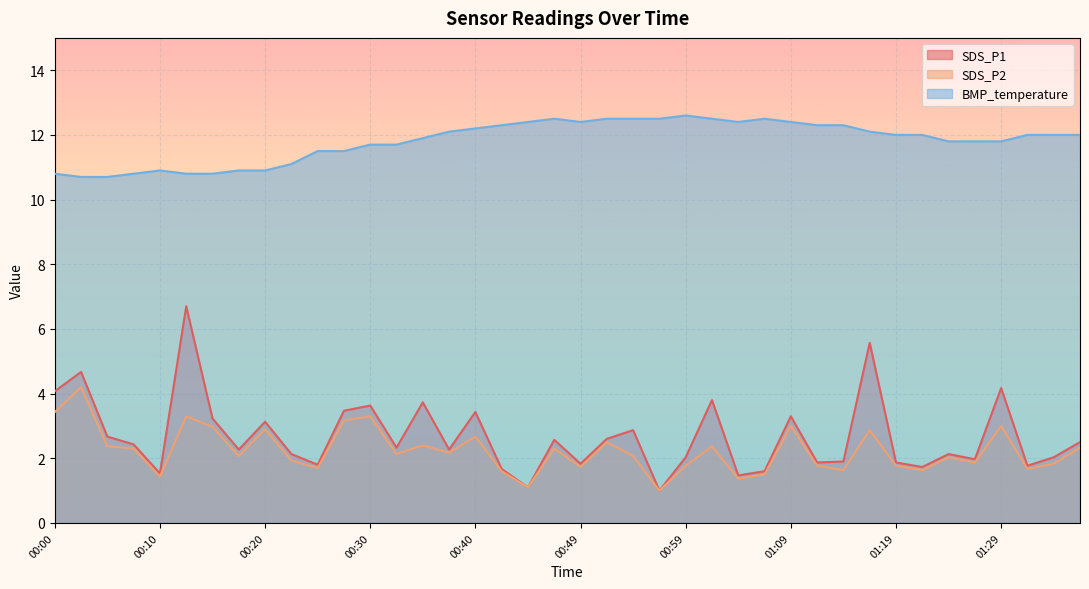

Between 00:10 and 00:30, which is larger?

00:30